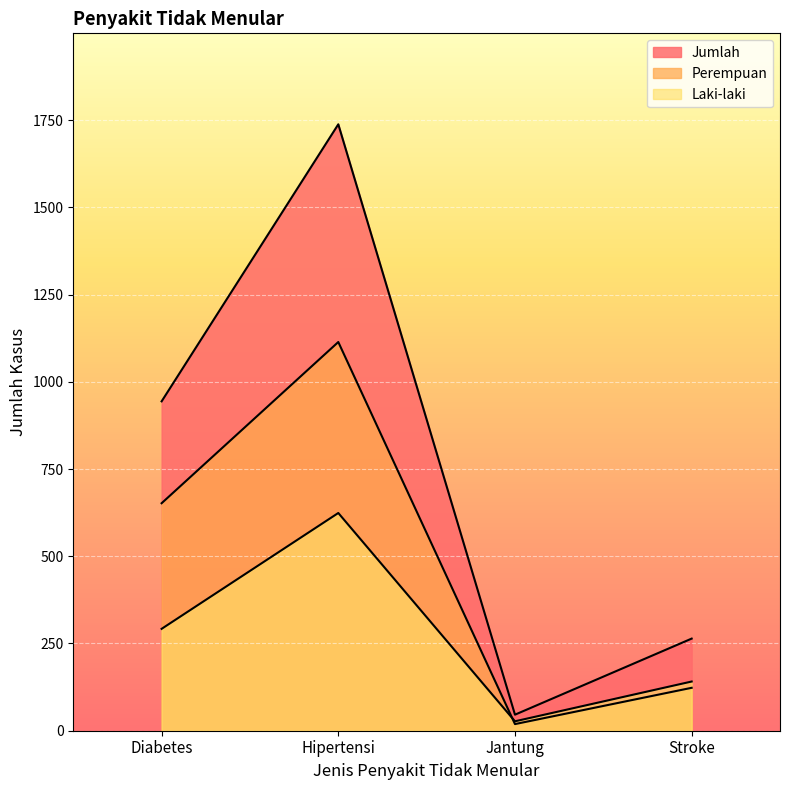

Between Diabetes and Stroke, which is larger?

Diabetes